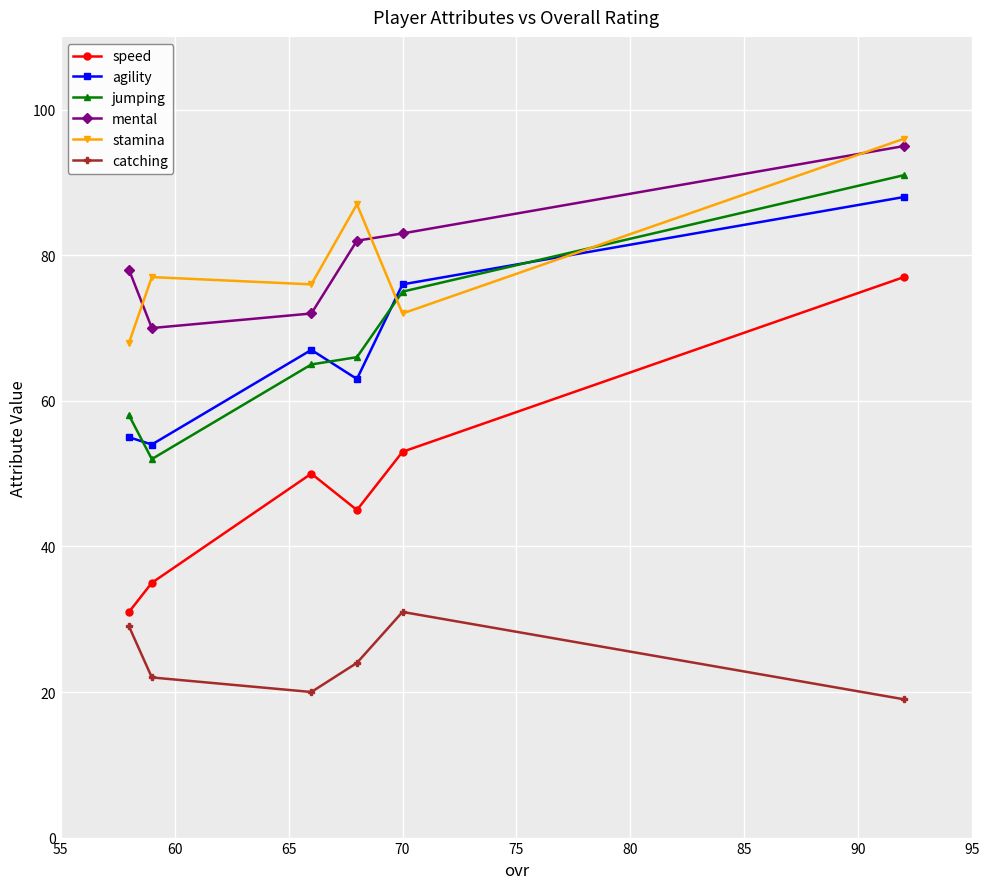

True or false: agility and mental cross at least once.

False